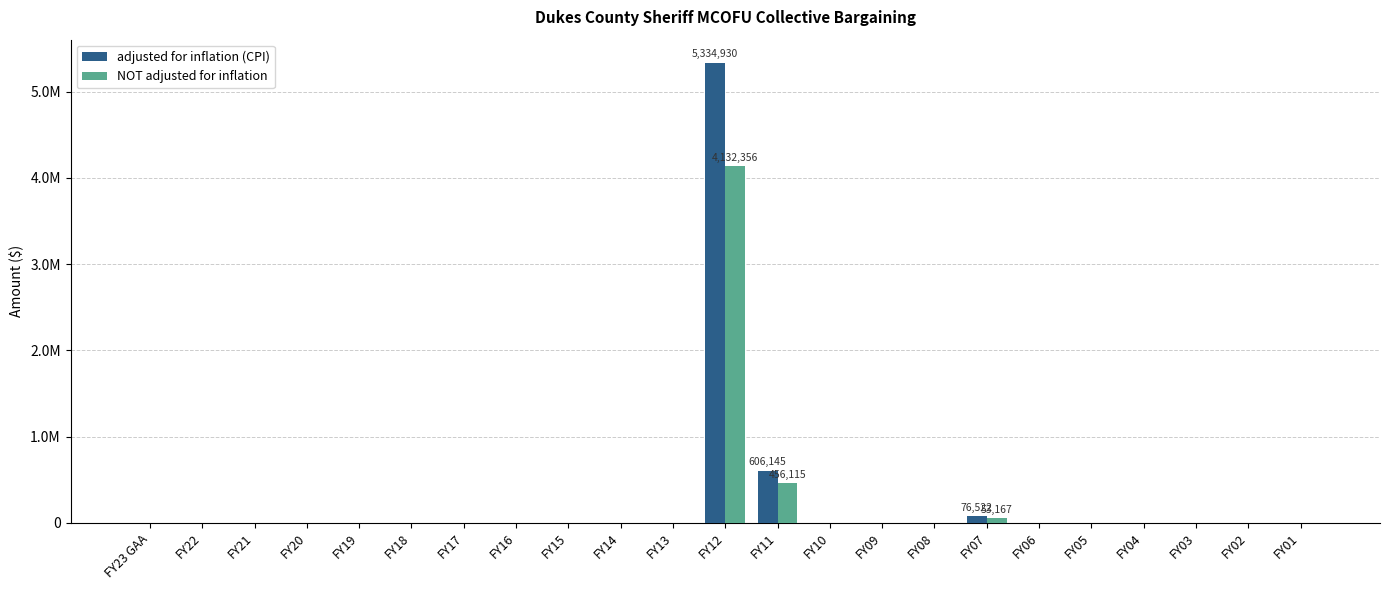

Which category has the highest value in the adjusted for inflation (CPI) series?

FY12